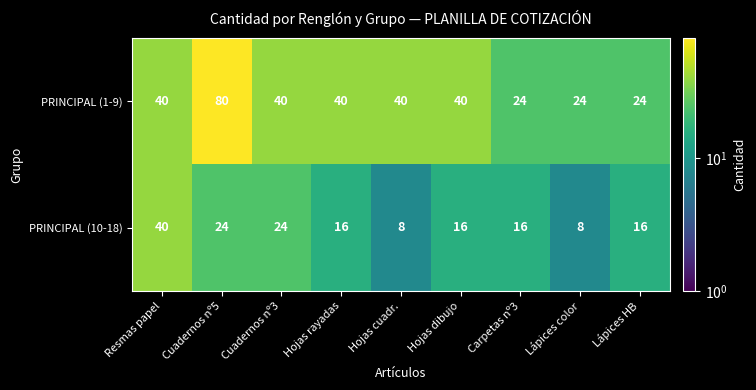

Reading right to left, list all the values displayed in this chart.

PRINCIPAL (1-9): Lápices HB=24	Lápices color=24	Carpetas nº3=24	Hojas dibujo=40	Hojas cuadr.=40	Hojas rayadas=40	Cuadernos nº3=40	Cuadernos nº5=80	Resmas papel=40
PRINCIPAL (10-18): Lápices HB=16	Lápices color=8	Carpetas nº3=16	Hojas dibujo=16	Hojas cuadr.=8	Hojas rayadas=16	Cuadernos nº3=24	Cuadernos nº5=24	Resmas papel=40